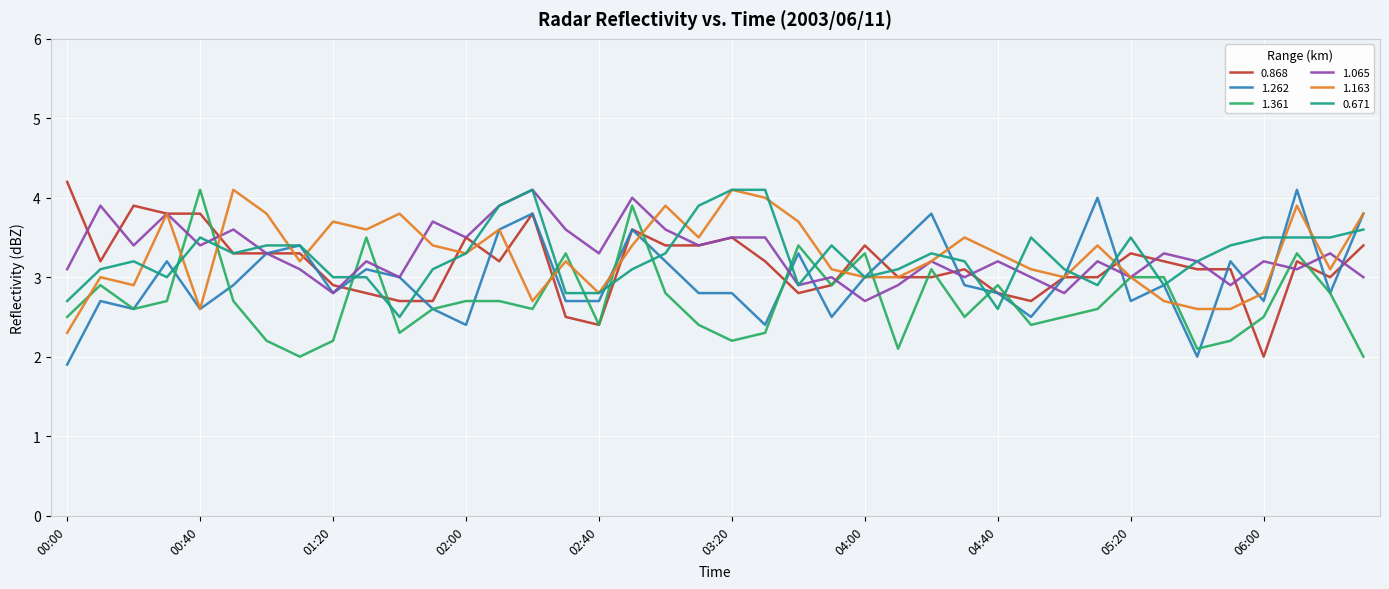

What is the maximum value for 0.671?

4.1